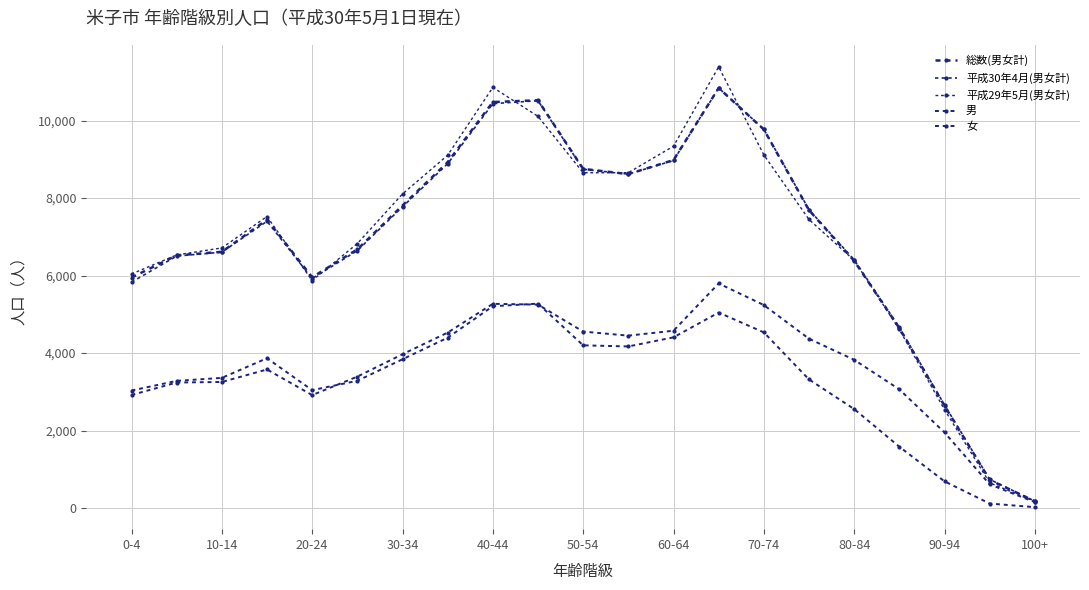

What is the greatest value displayed?

11387